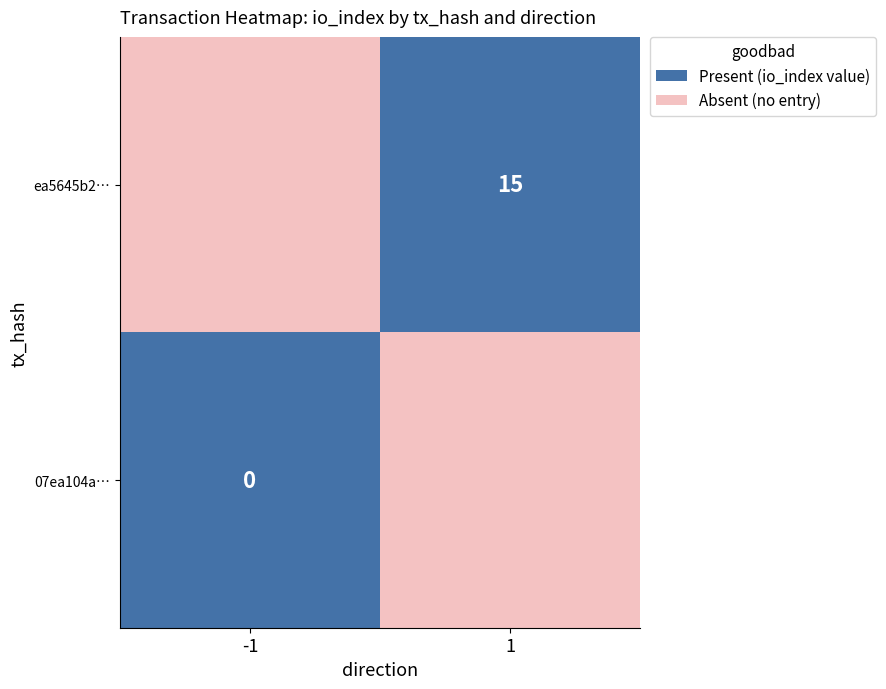

What is the difference between the highest and lowest values at direction?

2